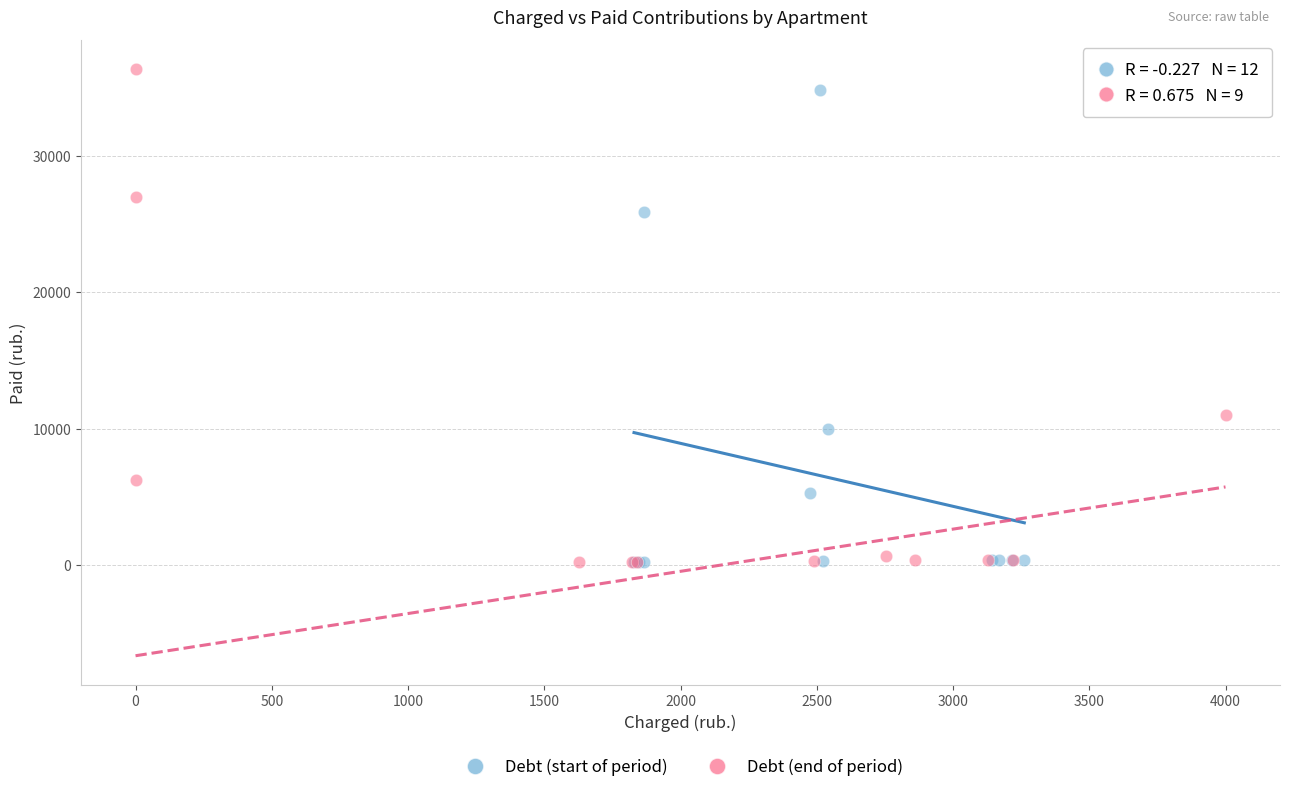

Which series contains the highest Y value?

Debt (end of period)